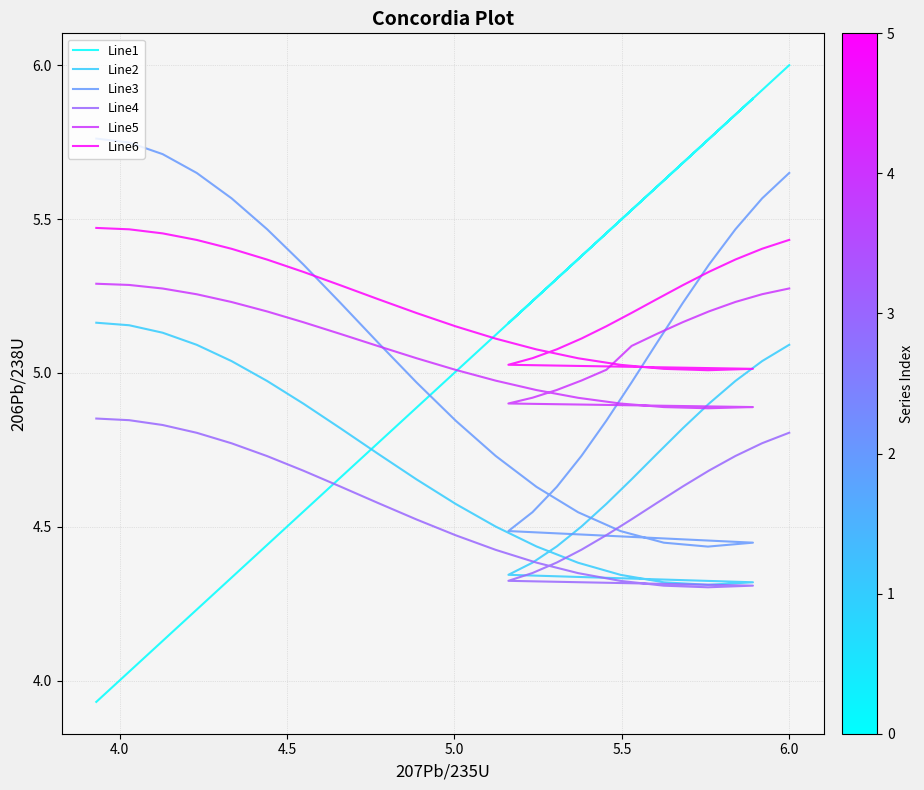

What is the difference between the maximum and minimum values in the Line2 series?

0.9